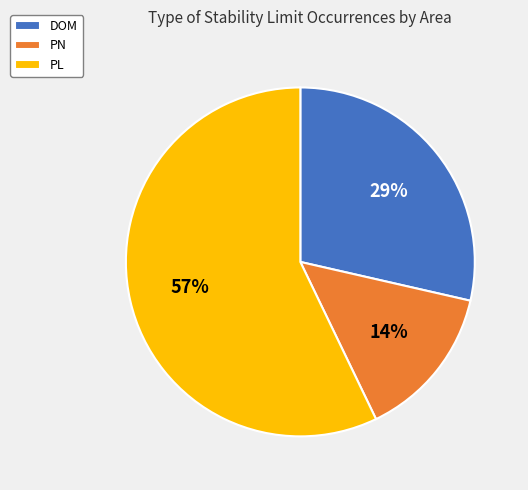

How many slices are in this pie chart?

3